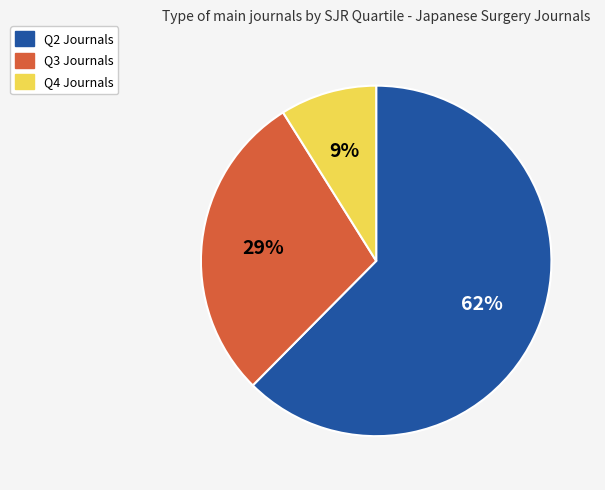

Is there a majority slice in this chart?

Yes